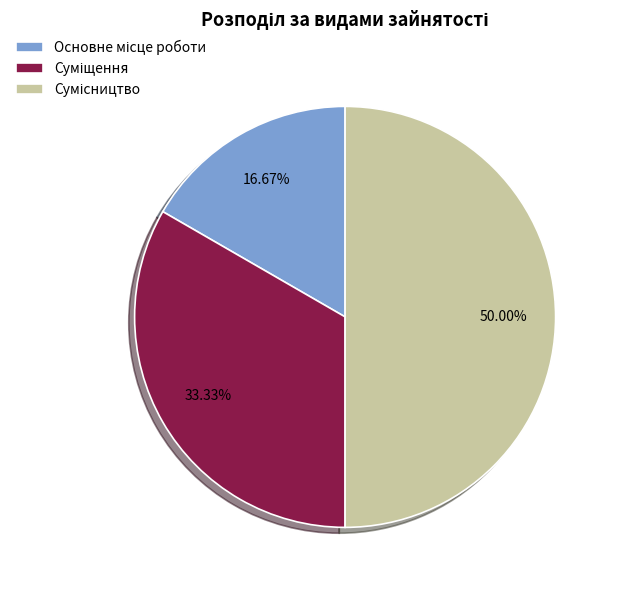

Which slice is the smallest?

Основне місце роботи